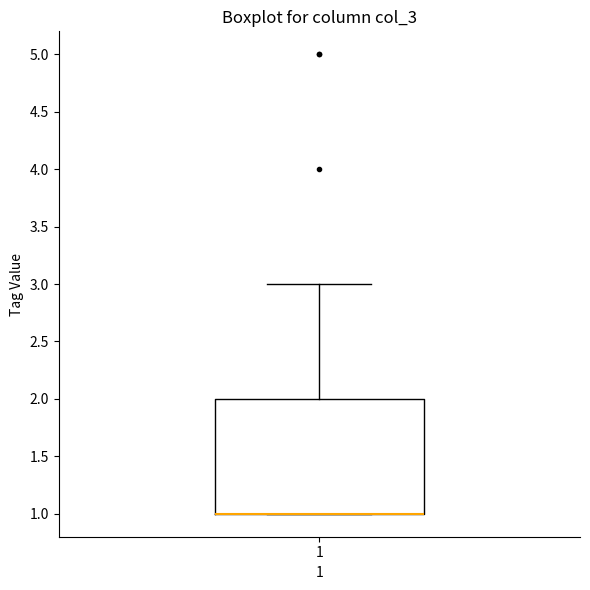

Transcribe this box plot: give where the median line is, the range the box spans, and where the two whiskers end, as read against the y-axis. The values are not printed on the chart, so give them approximately, as read against the axis.

median 1 (drawn on the box's lower edge), box 1 to 2, whiskers 1 to 3